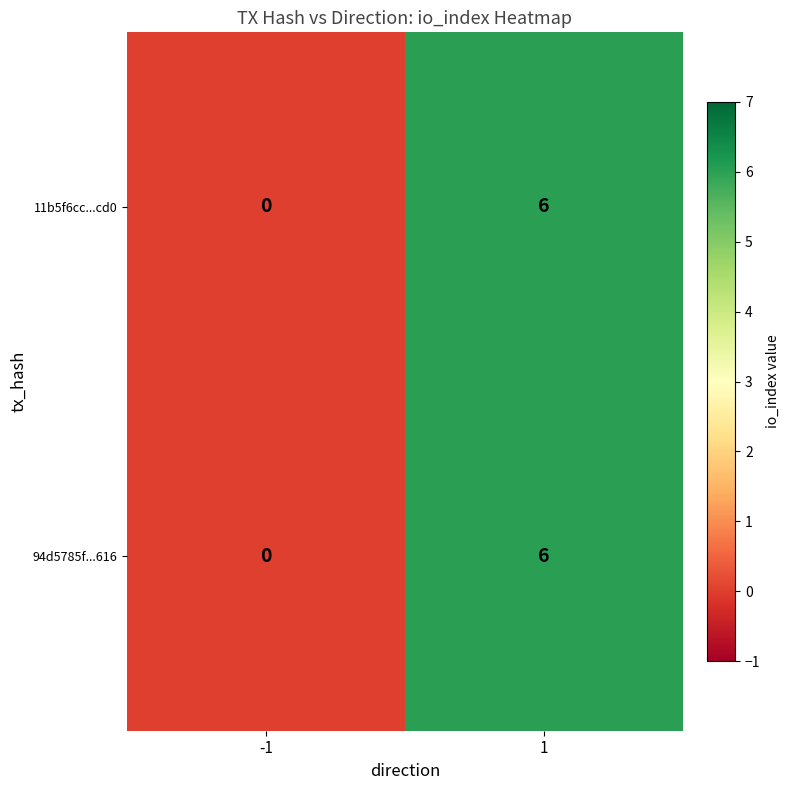

What is the difference between the maximum and minimum values in the 94d5785f...616 series?

6